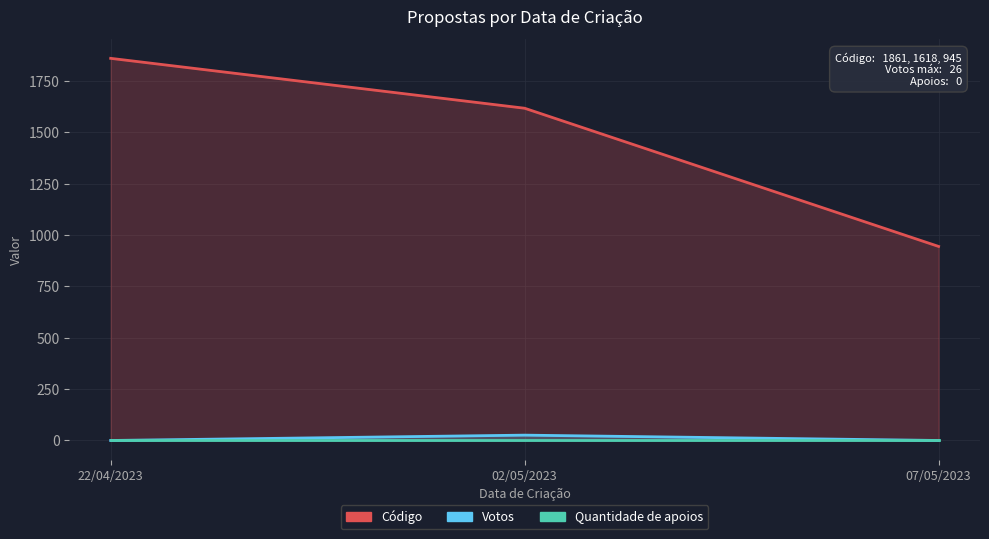

How many data points does each series have?

3